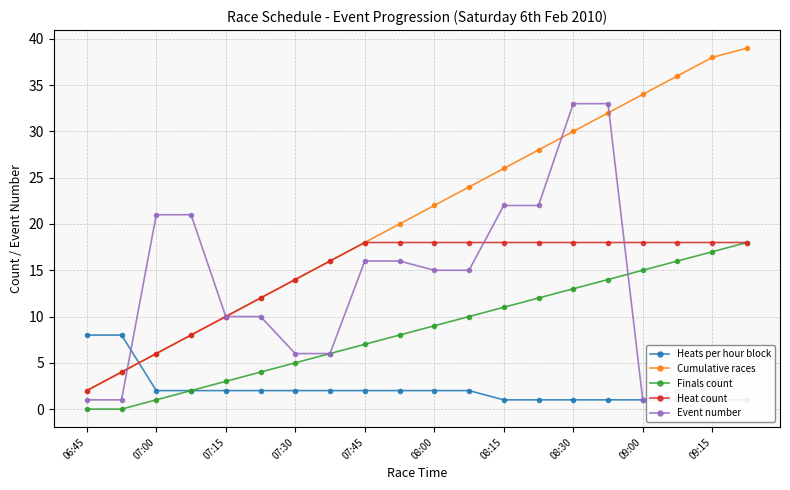

Is this an area chart (filled region under the line)?

No